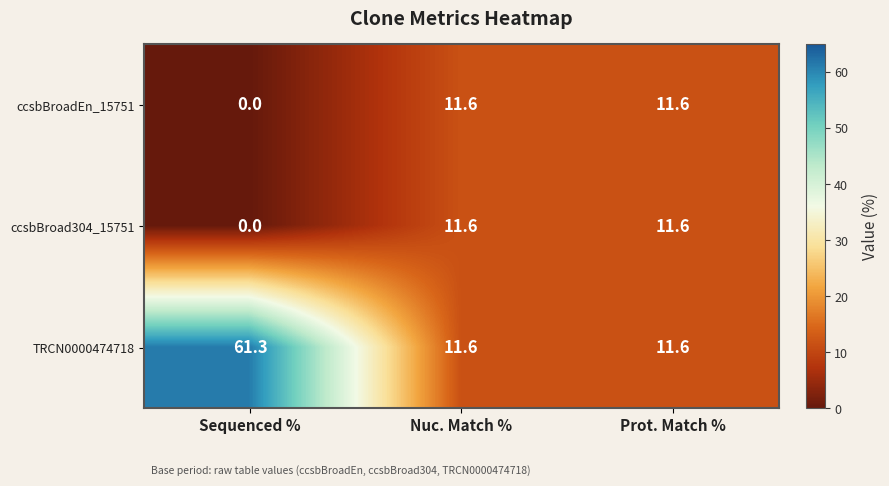

True or false: TRCN0000474718 has a value of 17.2 at Sequenced %.

False